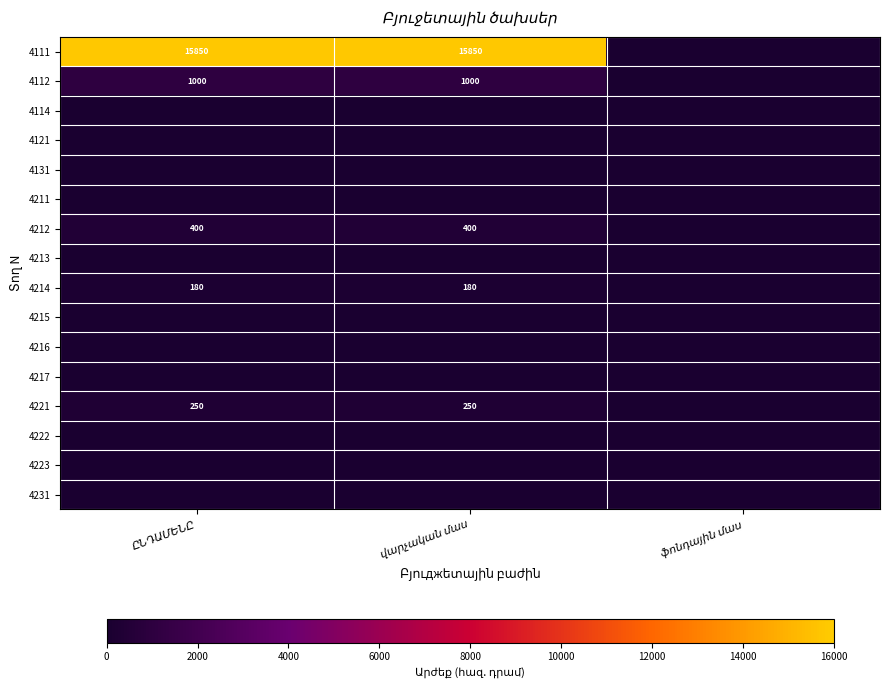

How many 4221 values are between 0 and 250?

3